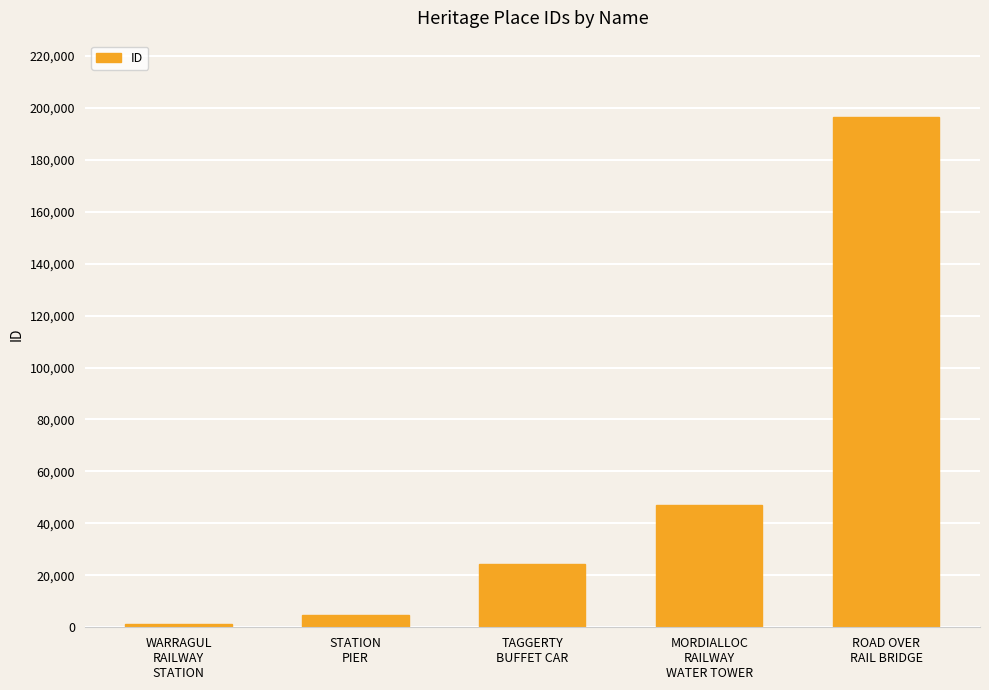

At which category does the chart reach its peak across all series?

ROAD OVER
RAIL BRIDGE